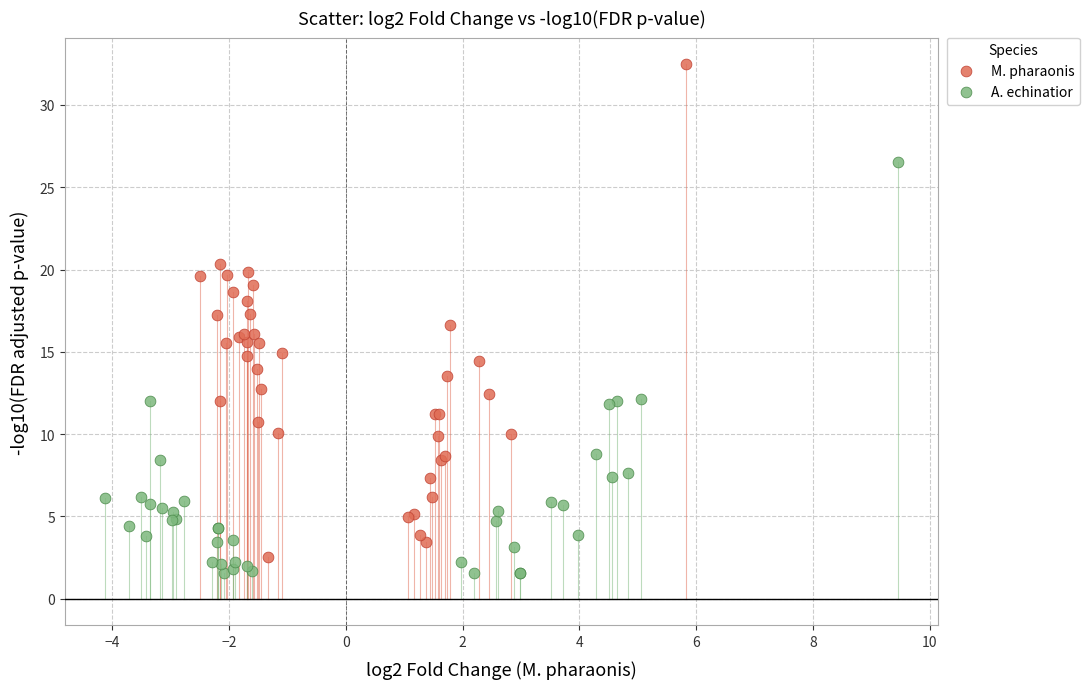

Which series reaches the maximum Y coordinate?

M. pharaonis